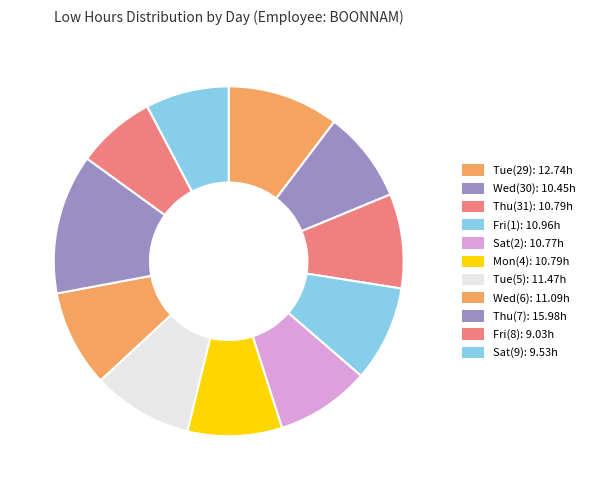

How much of the chart is everything except Wed(6)?

91.0%